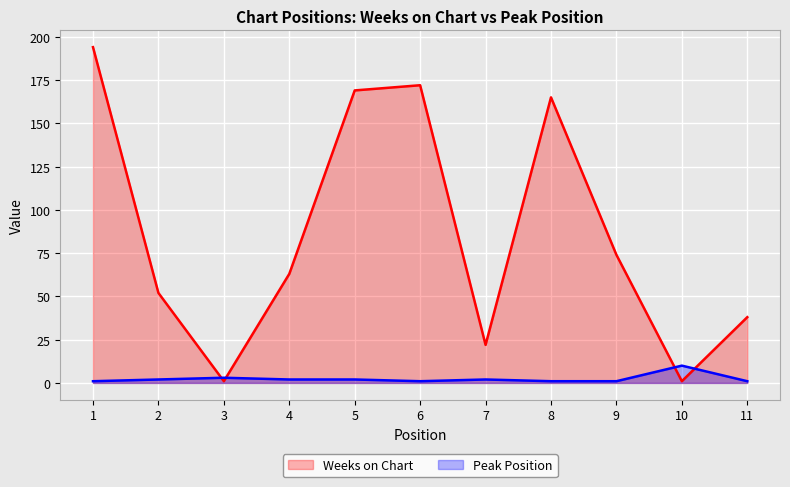

True or false: Weeks on Chart and Peak Position intersect in this chart.

True